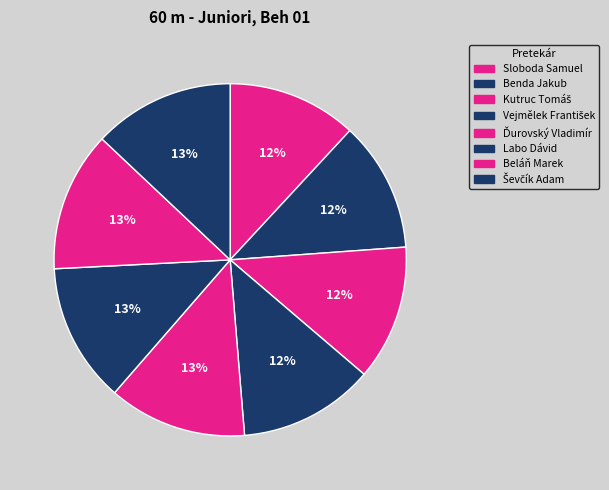

To the nearest percent, what is the average slice percentage?

12%